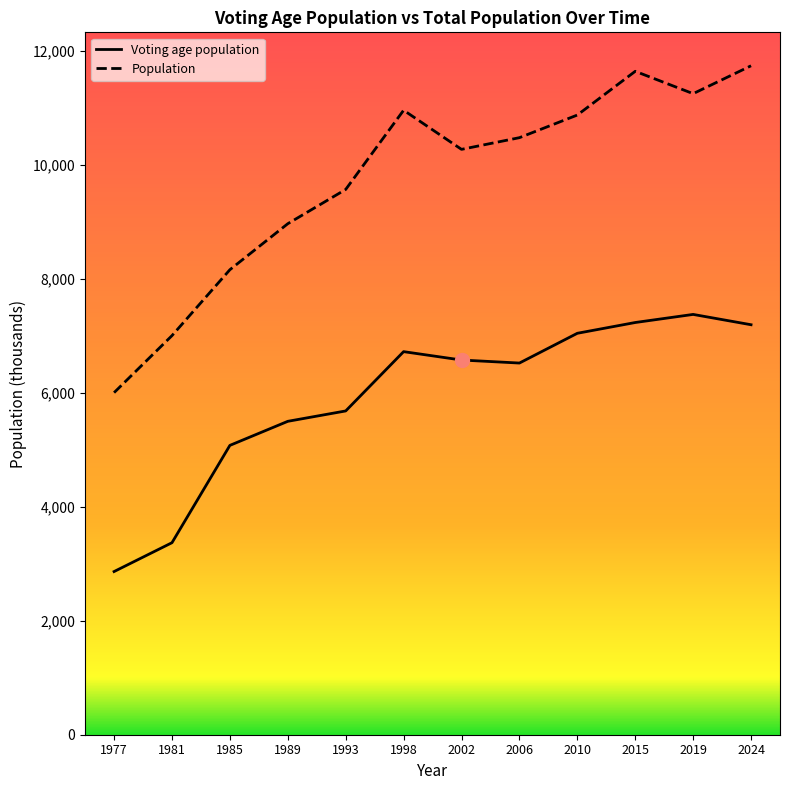

What is the sum of the Voting age population values at 1977 and 2006?

9381